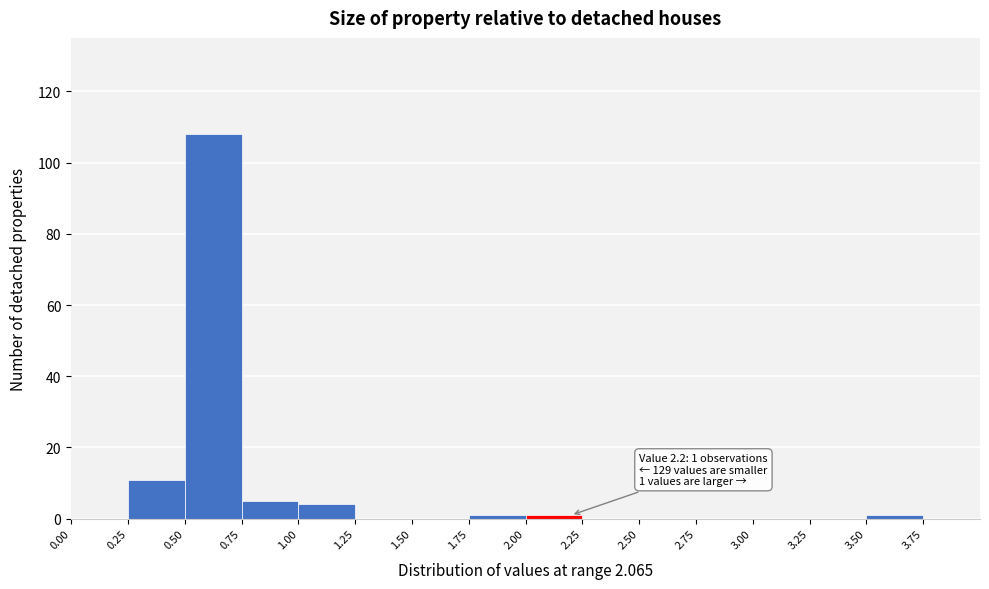

Which range on the x-axis has the tallest bar?

0.50 to 0.75